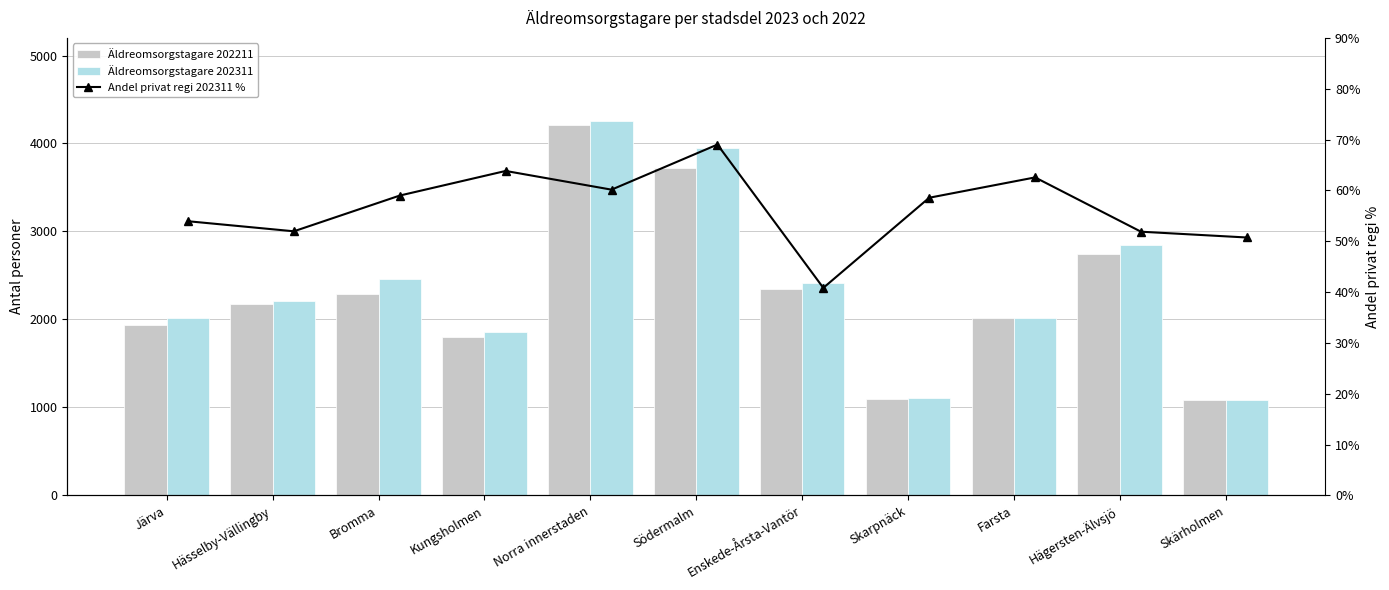

Which series has the widest spread of values?

Äldreomsorgstagare 202311